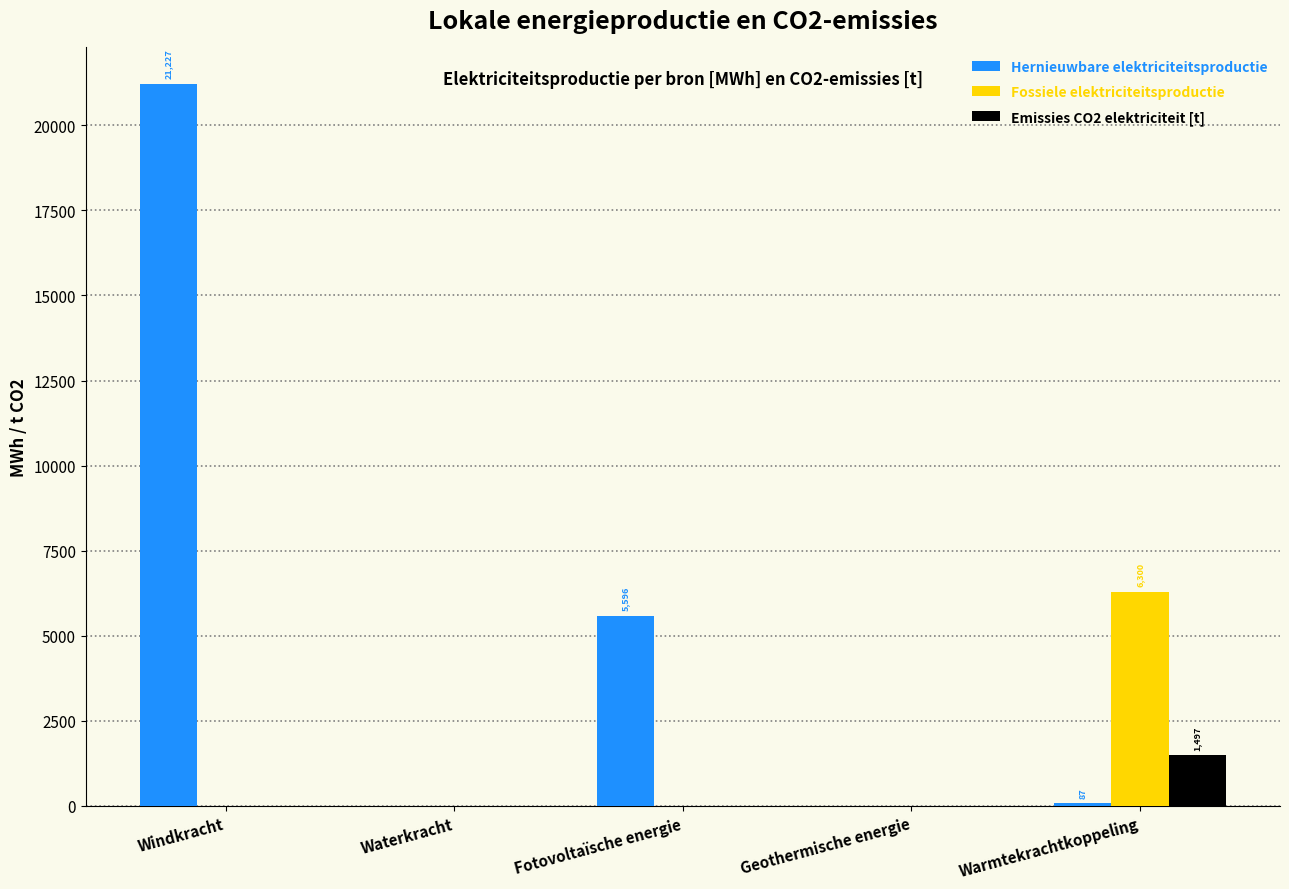

Does the chart contain stacked bars?

No